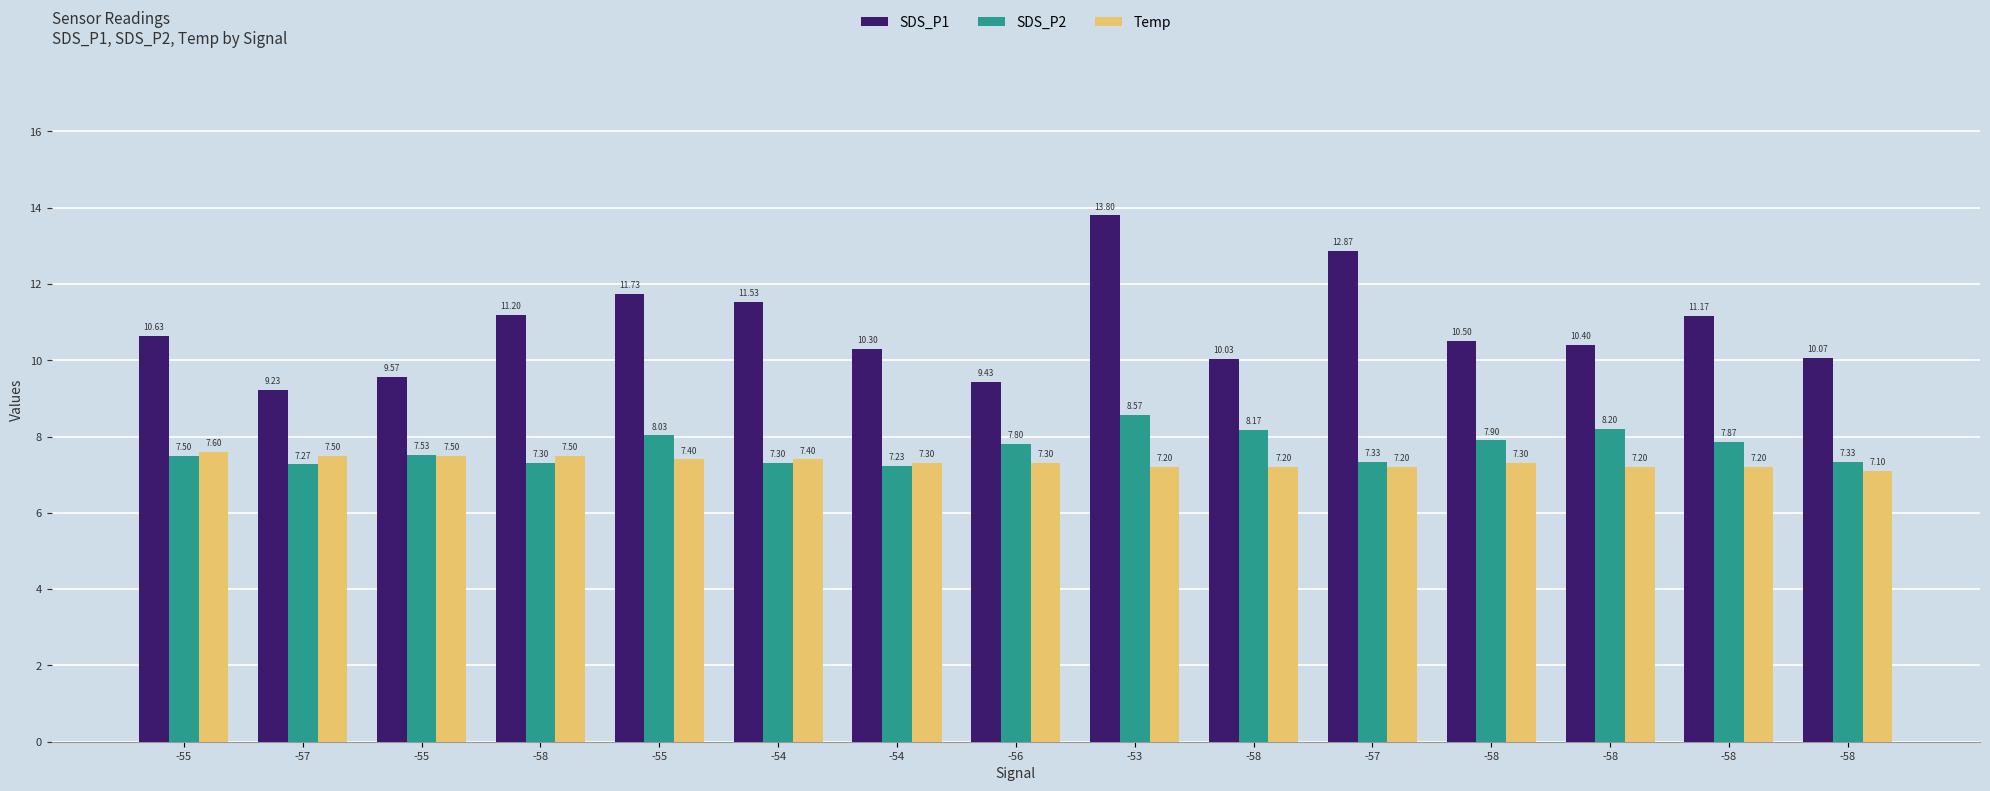

How many data points in SDS_P1 are above 10?

12